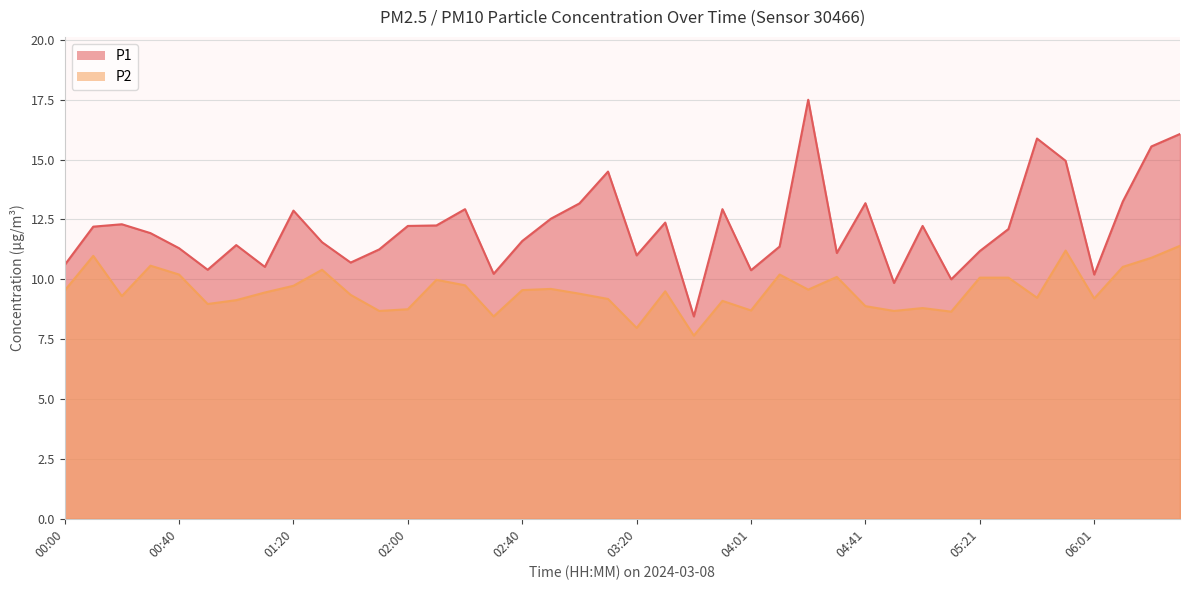

True or false: P1 and P2 intersect in this chart.

False